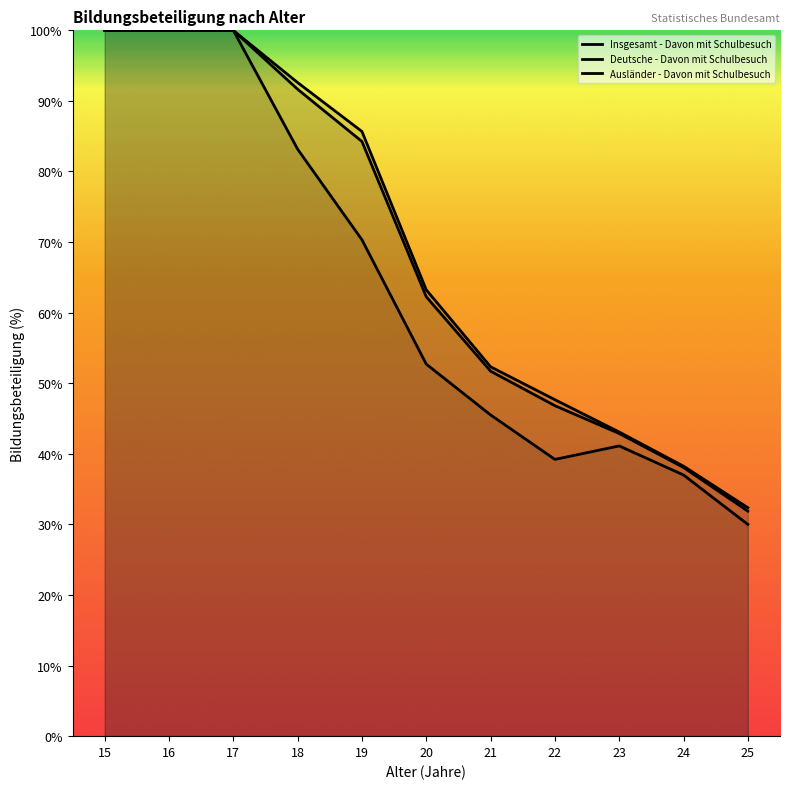

How many series are shown in this chart?

3